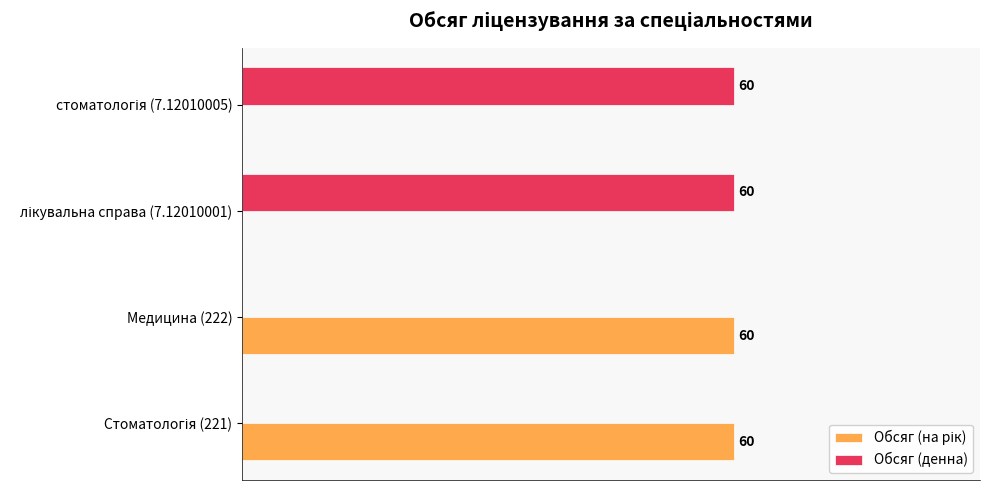

How many bars are there in total?

8